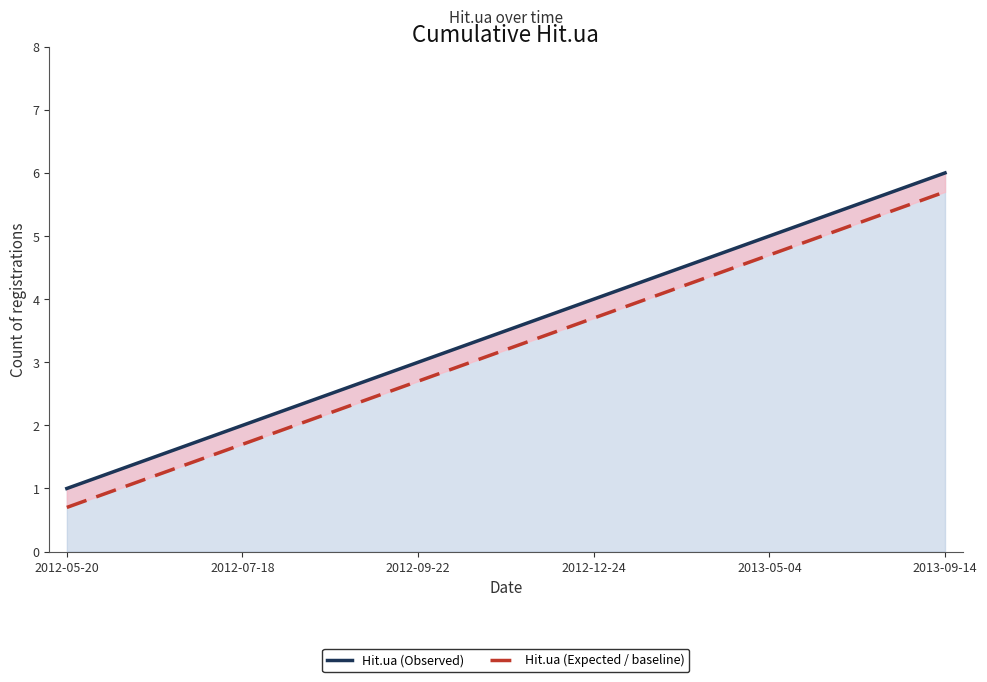

At which category is the sum across all series the highest?

2013-09-14